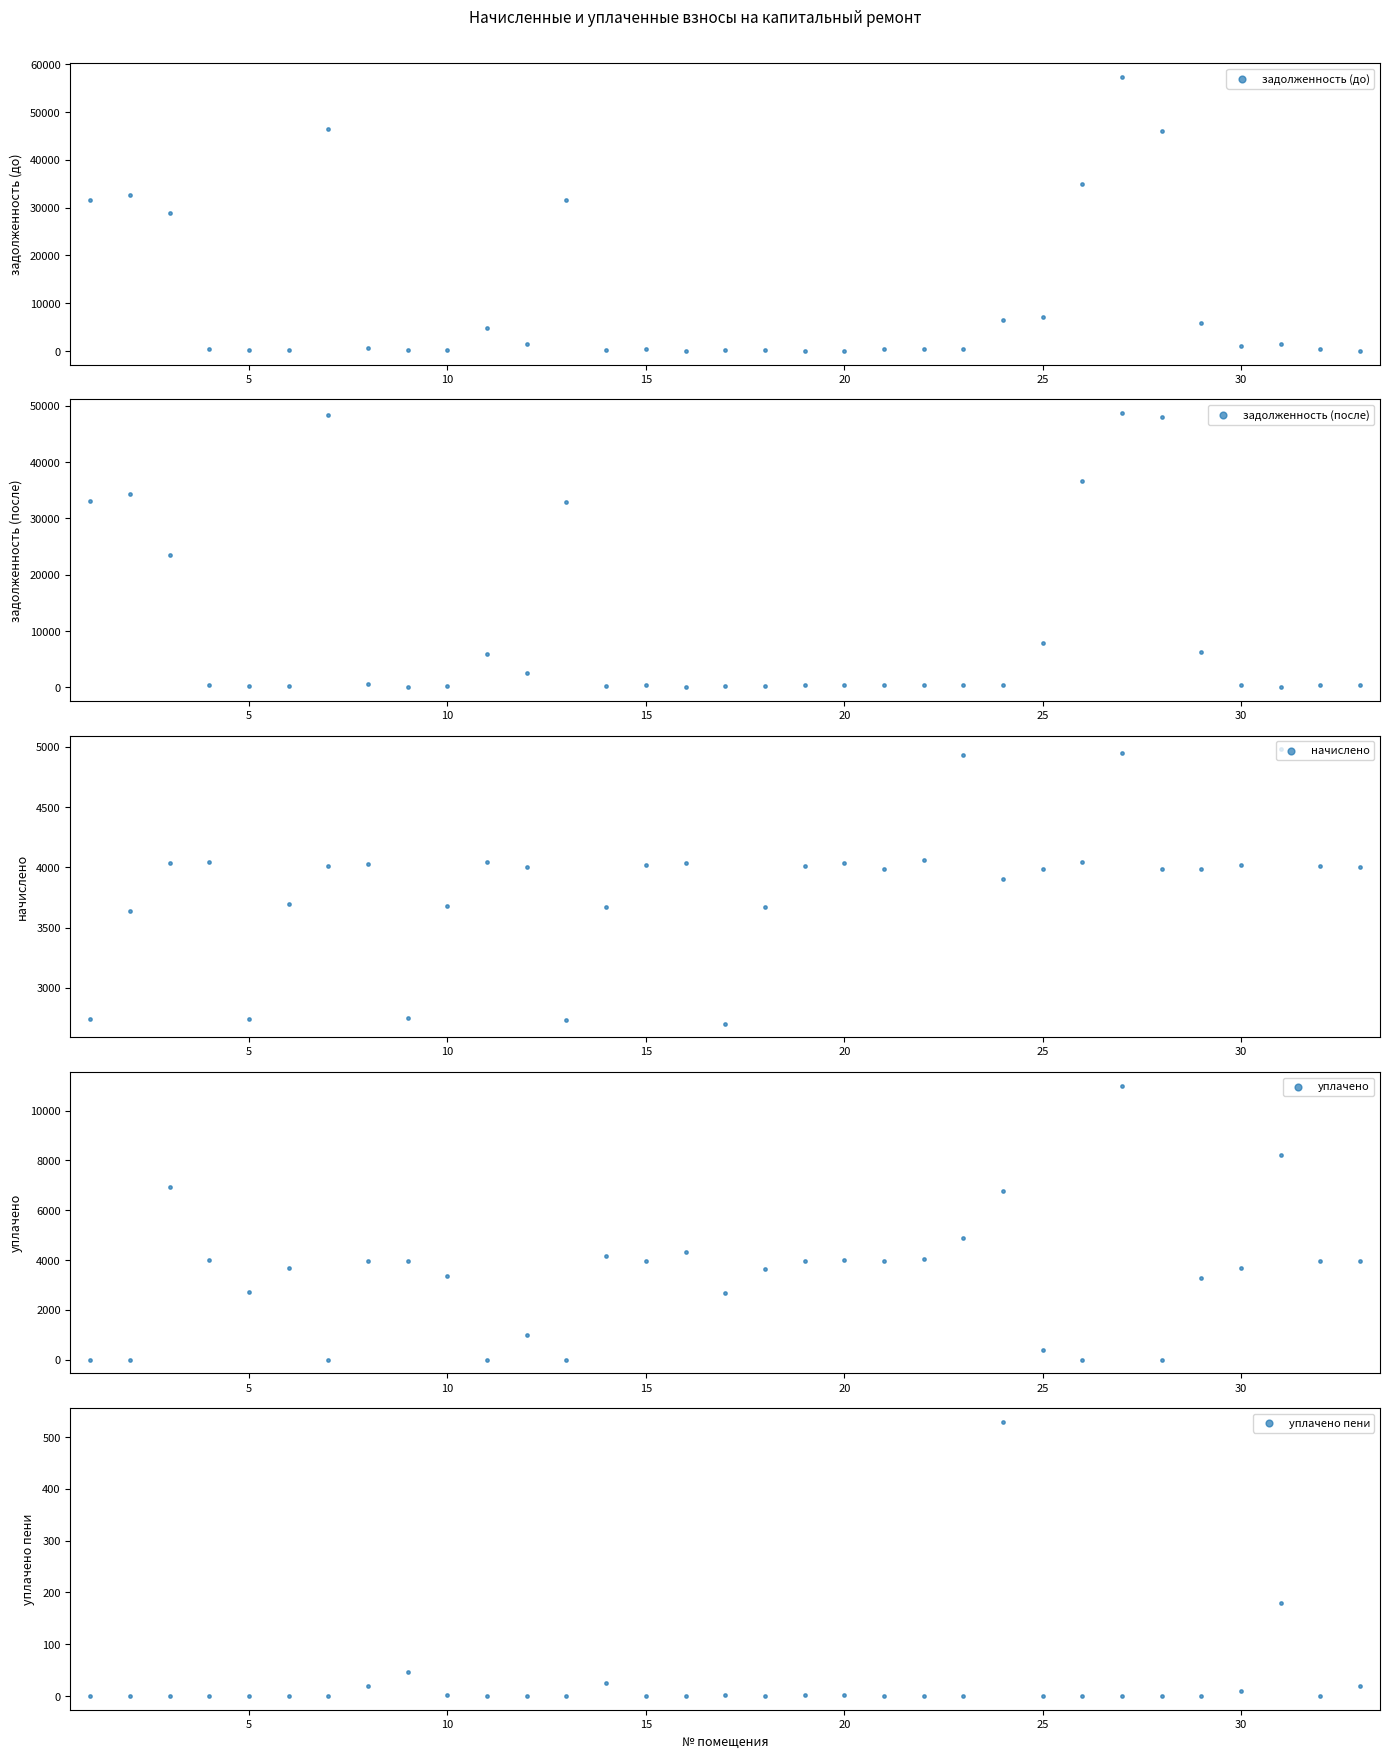

What are all the series names shown in the legend?

задолженность (до), задолженность (после), начислено, уплачено, уплачено пени